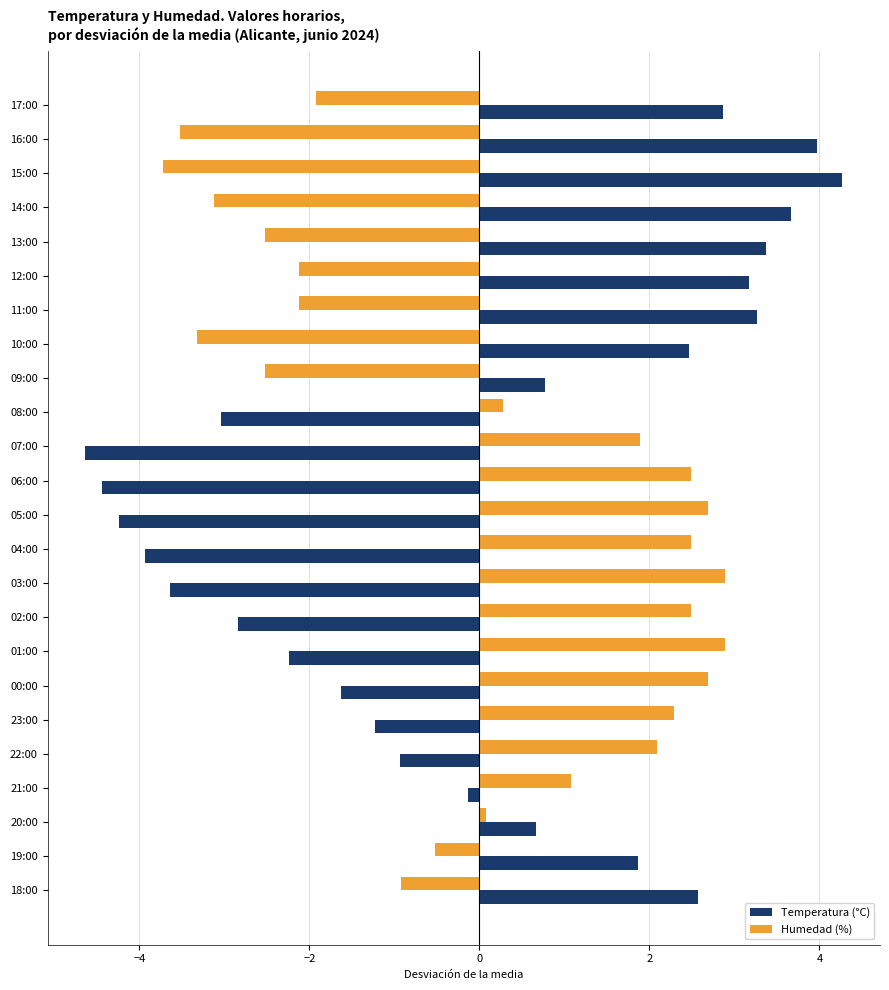

What is the greatest value displayed?

4.3